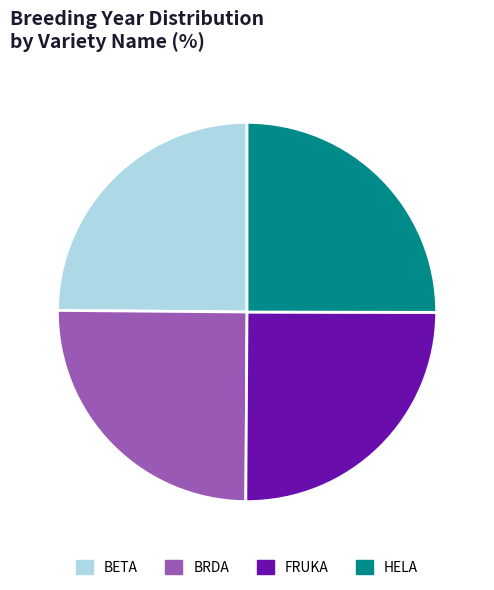

True or false: HELA accounts for 25% of the total.

True